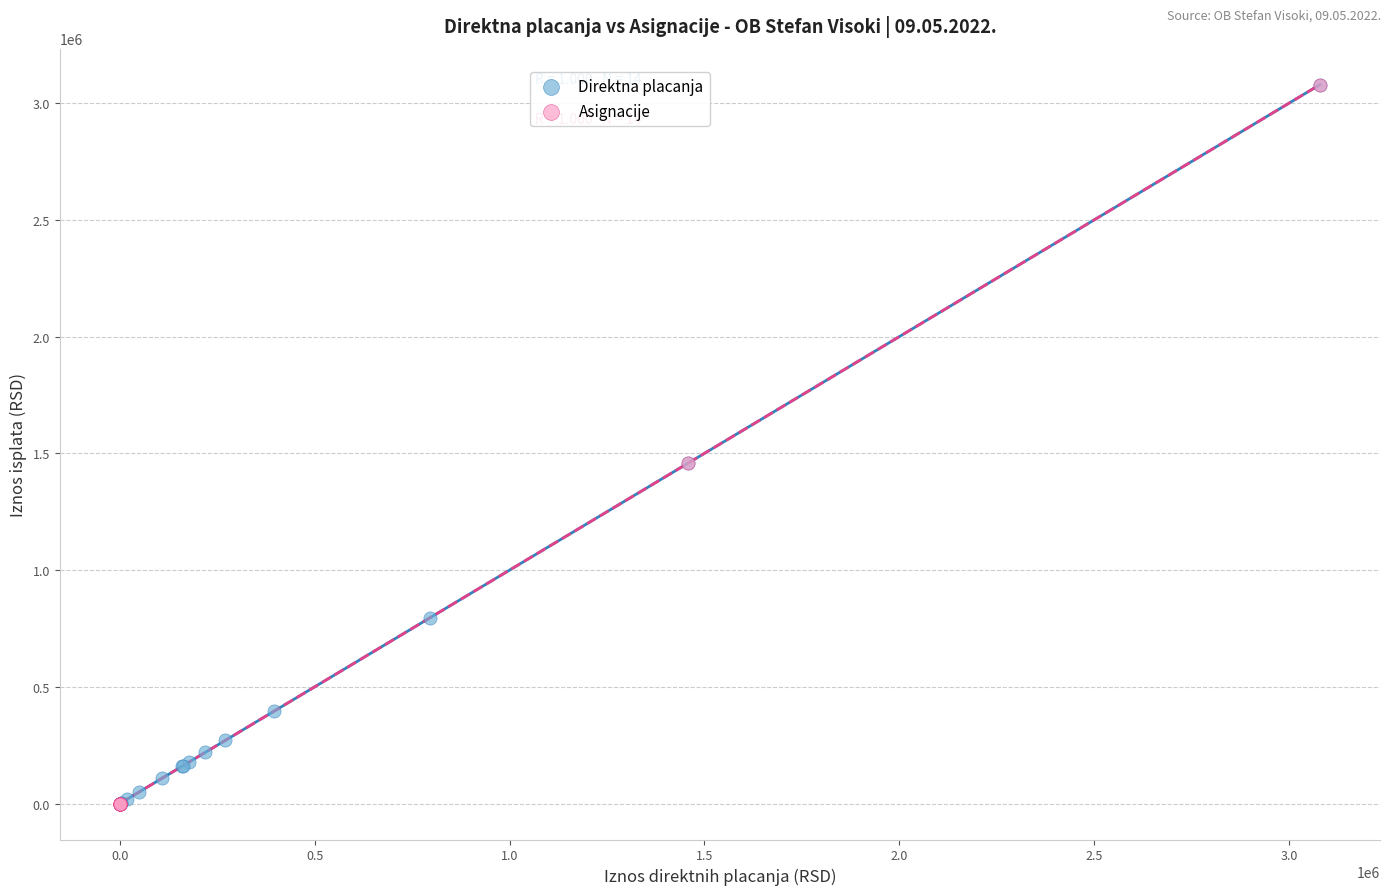

Which series has the widest spread of Y values?

Asignacije